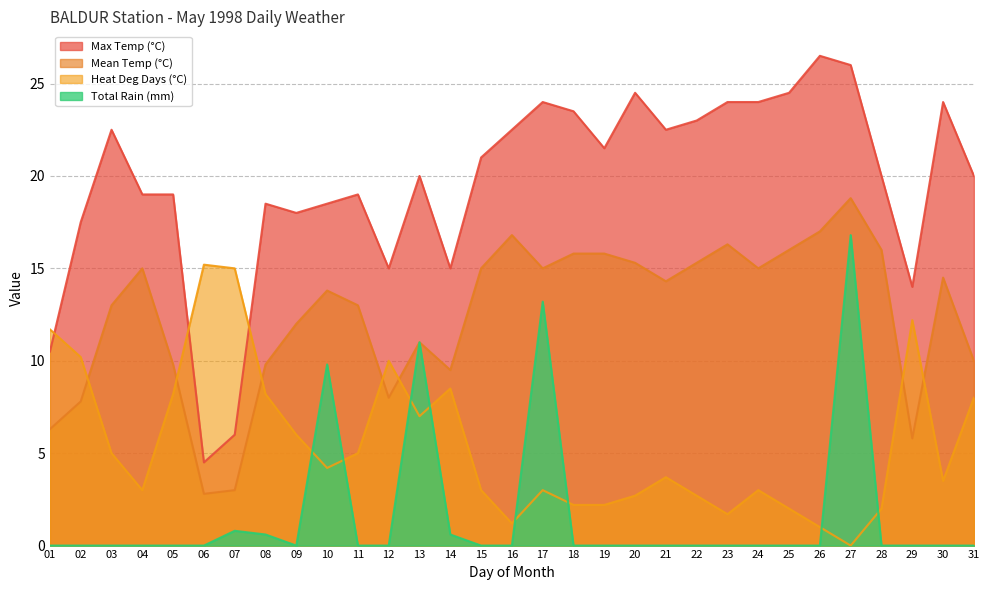

Reading right to left, what are all the values shown in this chart?

Max Temp (°C): 20.0	24.0	14.0	20.0	26.0	26.5	24.5	24.0	24.0	23.0	22.5	24.5	21.5	23.5	24.0	22.5	21.0	15.0	20.0	15.0	19.0	18.5	18.0	18.5	6.0	4.5	19.0	19.0	22.5	17.5	10.5
Mean Temp (°C): 10.0	14.5	5.8	16.0	18.8	17.0	16.0	15.0	16.3	15.3	14.3	15.3	15.8	15.8	15.0	16.8	15.0	9.5	11.0	8.0	13.0	13.8	12.0	9.8	3.0	2.8	9.8	15.0	13.0	7.8	6.3
Heat Deg Days (°C): 8.0	3.5	12.2	2.0	0.0	1.0	2.0	3.0	1.7	2.7	3.7	2.7	2.2	2.2	3.0	1.2	3.0	8.5	7.0	10.0	5.0	4.2	6.0	8.2	15.0	15.2	8.2	3.0	5.0	10.2	11.7
Total Rain (mm): 0.0	0.0	0.0	0.0	16.8	0.0	0.0	0.0	0.0	0.0	0.0	0.0	0.0	0.0	13.2	0.0	0.0	0.6	11.0	0.0	0.0	9.8	0.0	0.6	0.8	0.0	0.0	0.0	0.0	0.0	0.0